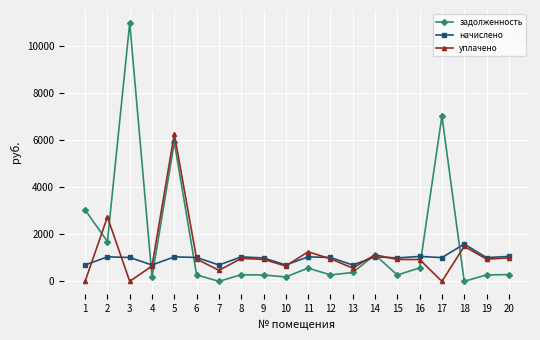

What is the value of the начислено point at the 12th from the left?

1015.2